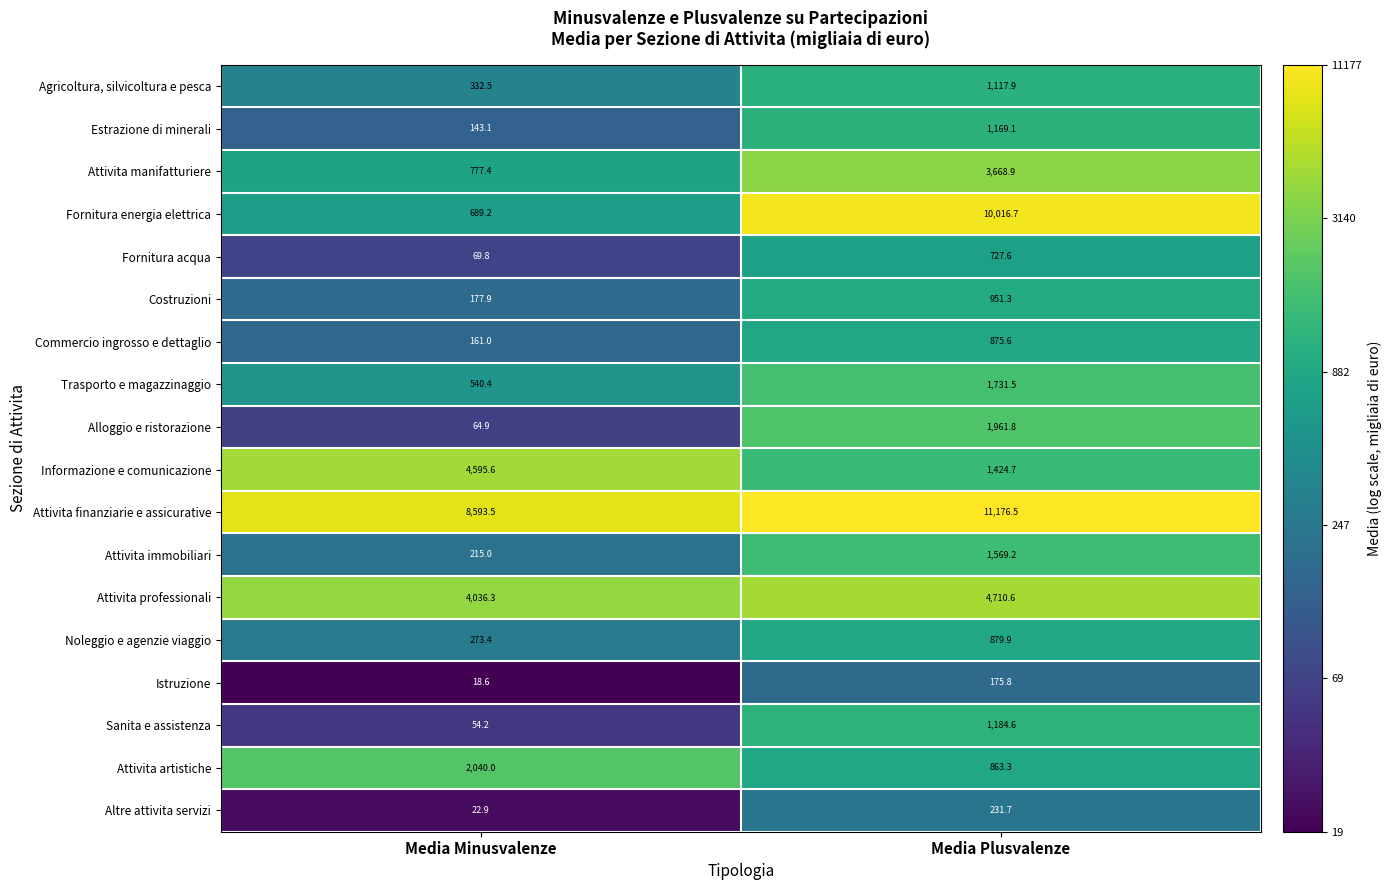

Where is Altre attivita servizi nearest to the value 127?

Media Minusvalenze